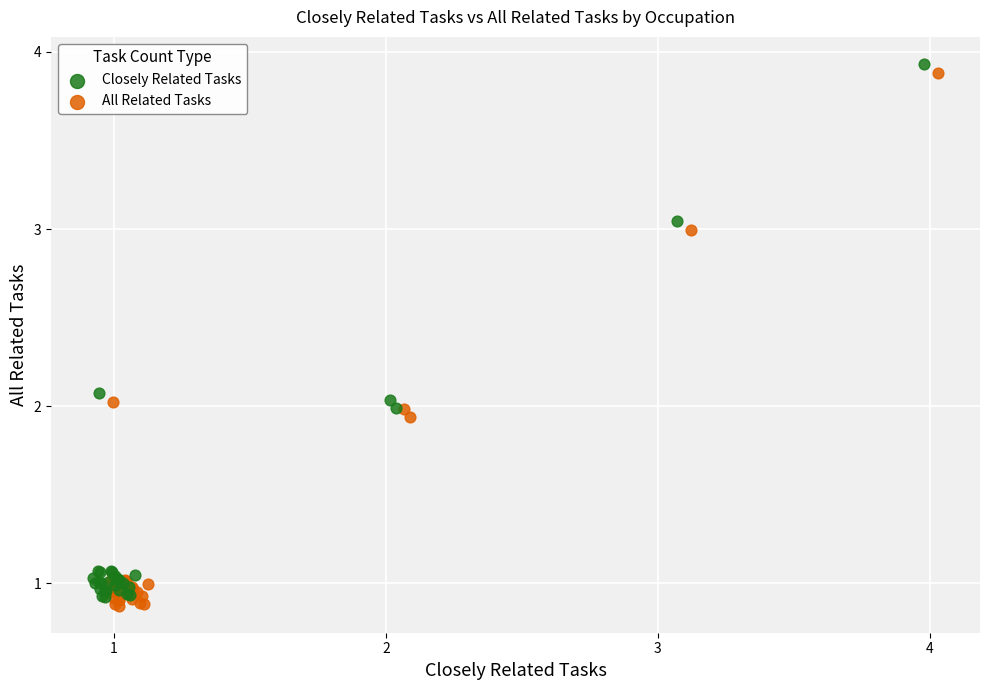

What are all the series names shown in the legend?

Closely Related Tasks, All Related Tasks